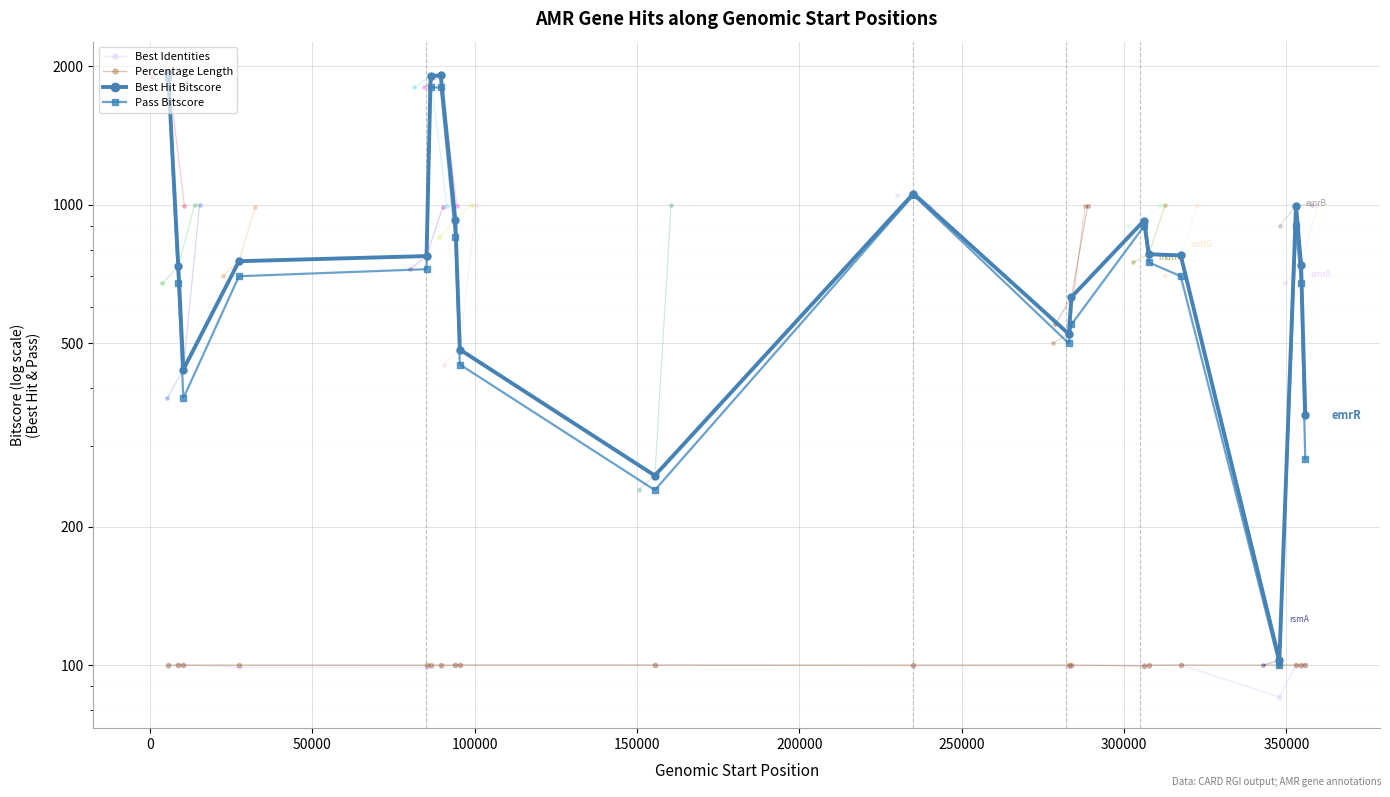

True or false: Best Identities and Pass Bitscore intersect in this chart.

False